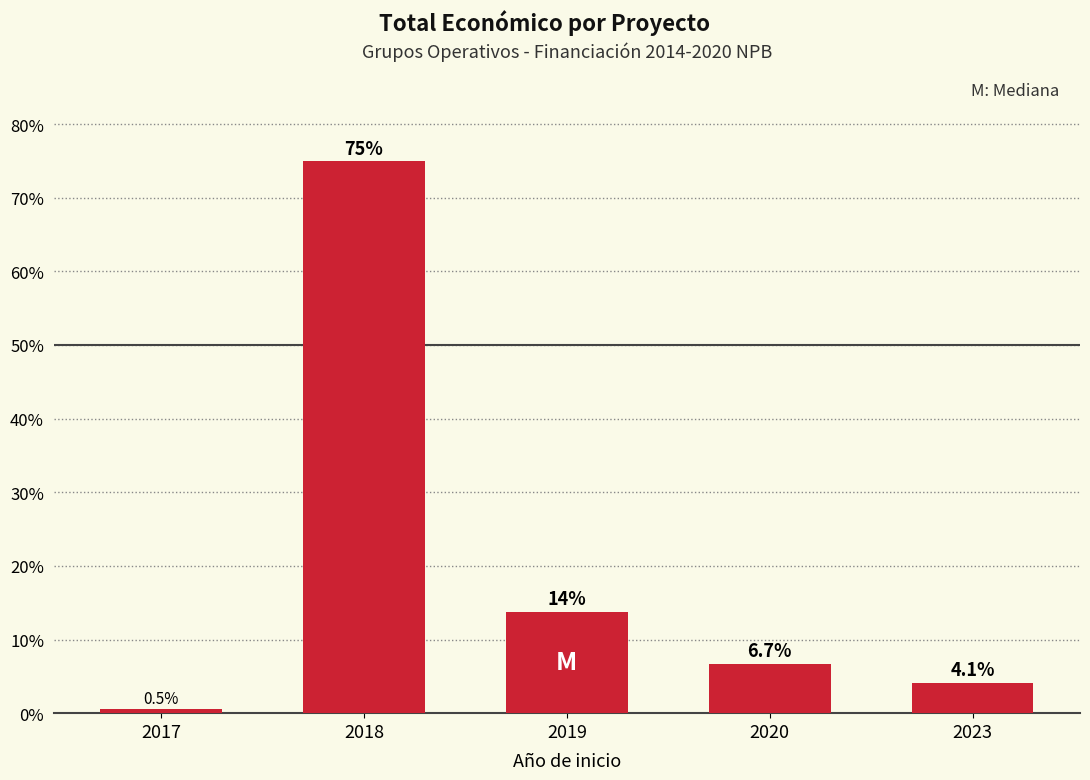

How many distinct data groups are displayed?

1